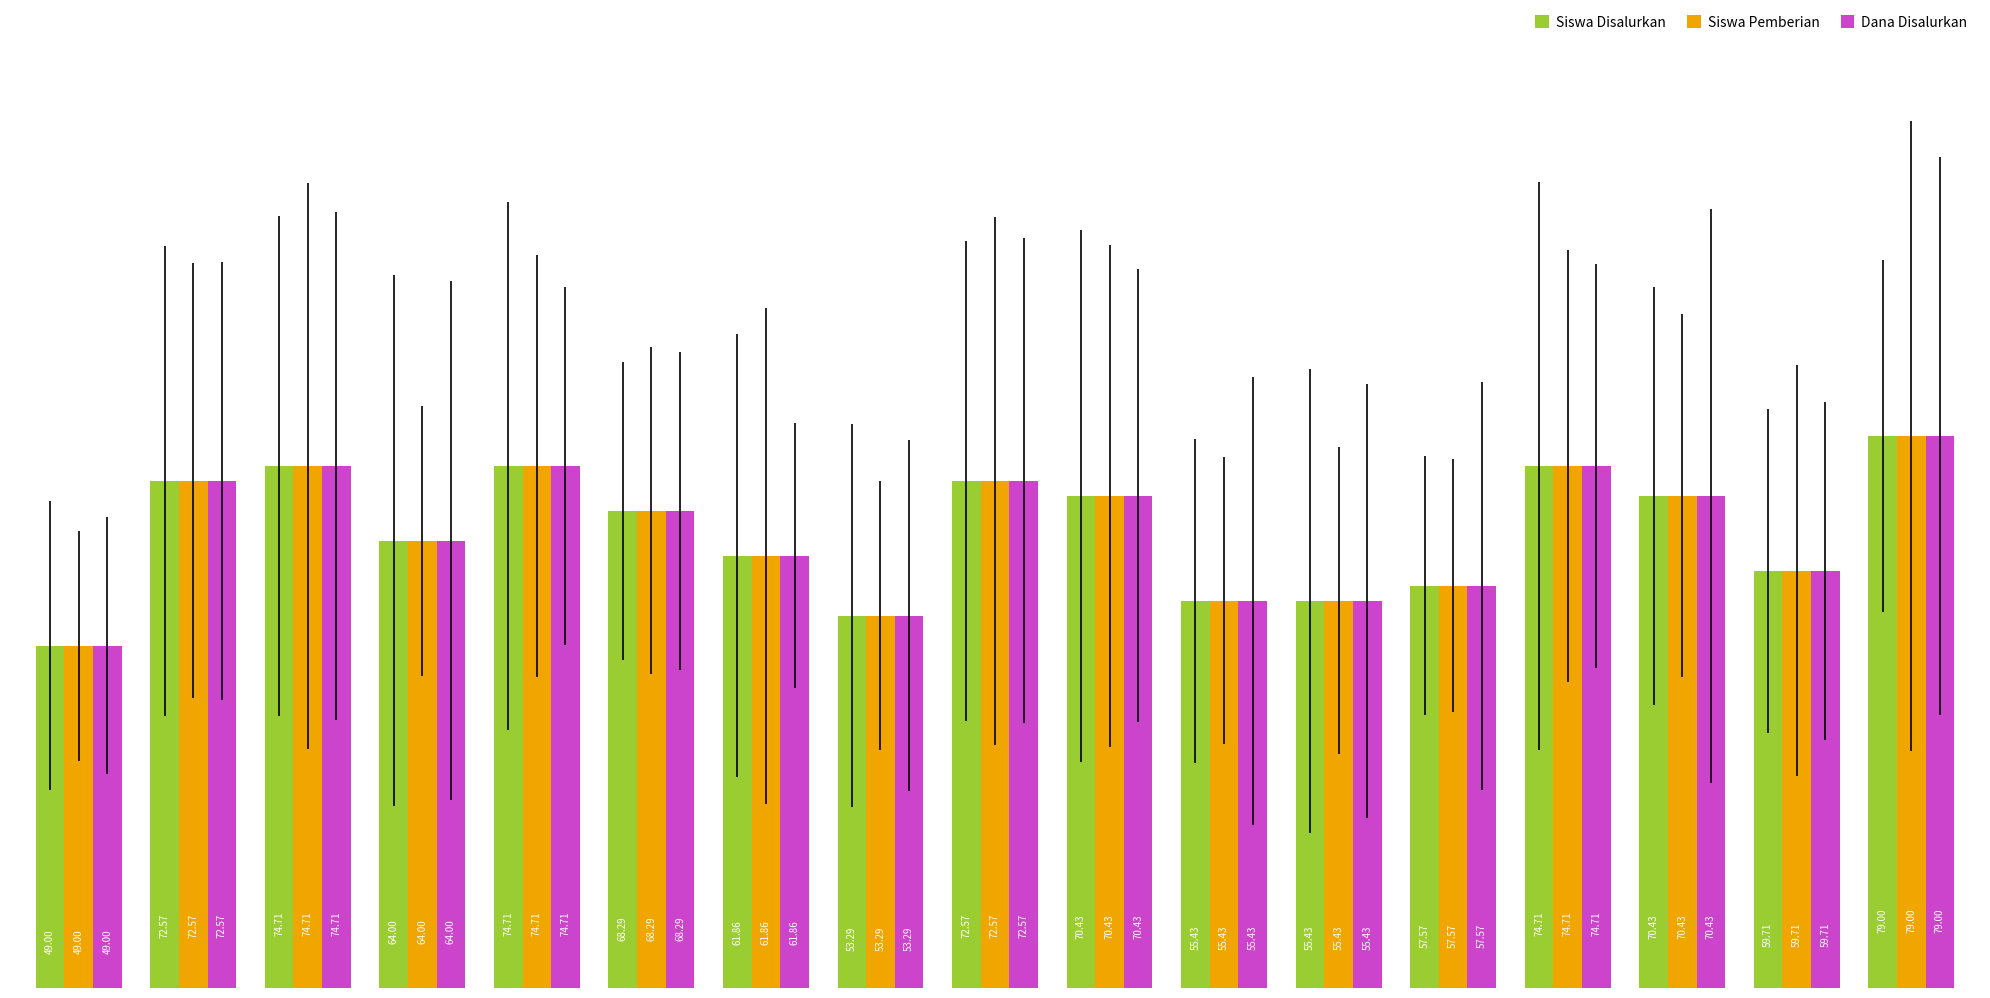

What is the minimum value shown in the chart?

49.0